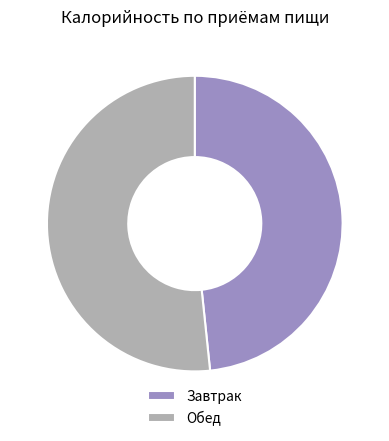

What is the smallest slice in the pie chart?

Завтрак